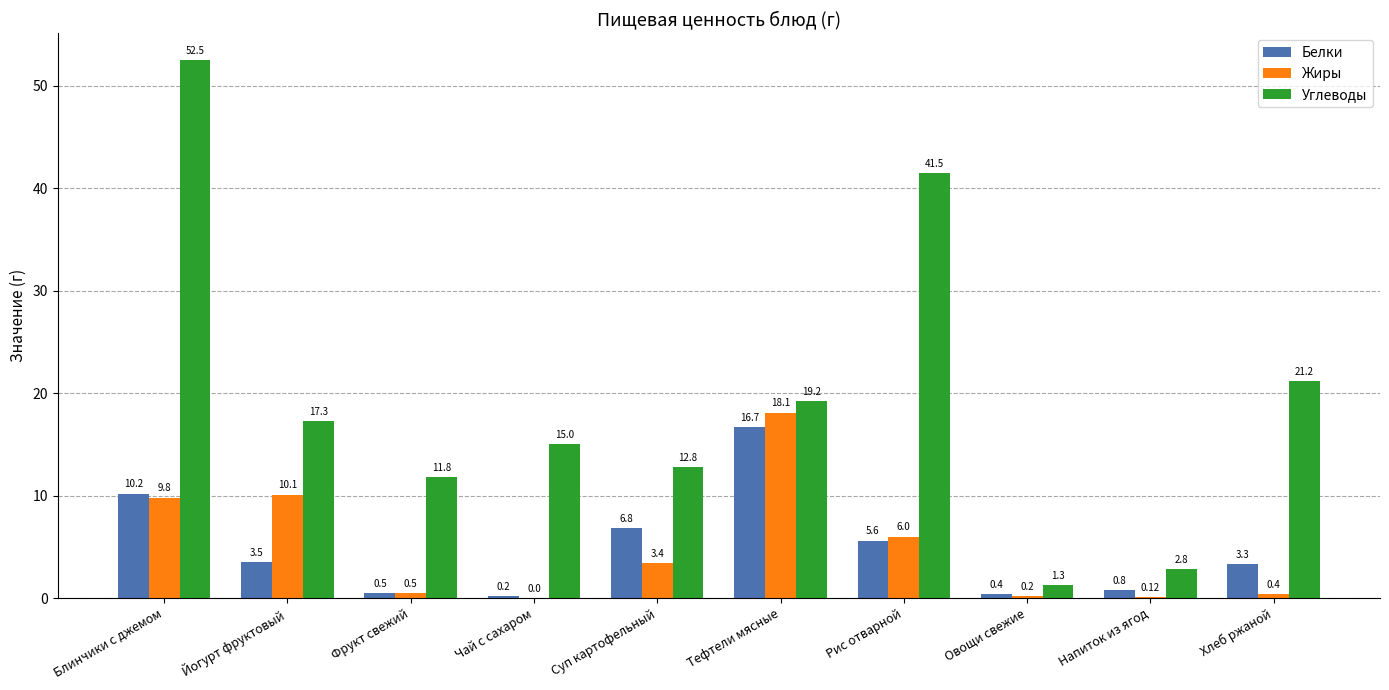

Which category has the highest value in the Белки series?

Тефтели мясные